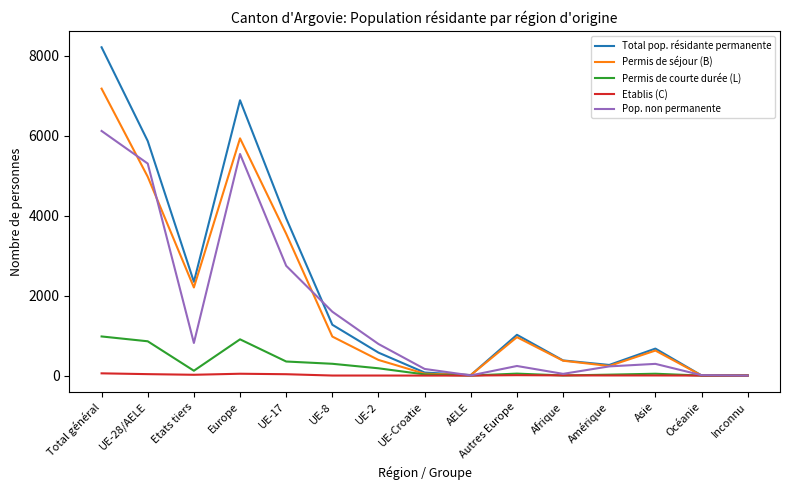

Which label corresponds to the largest value in the chart?

Total général